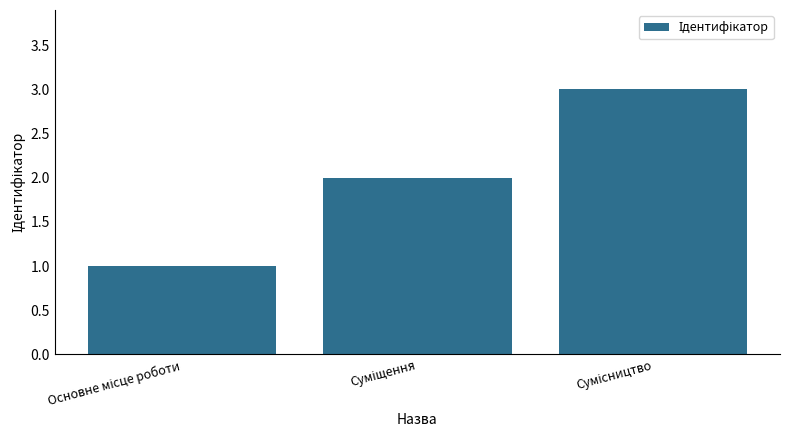

What is the sum of all values?

6